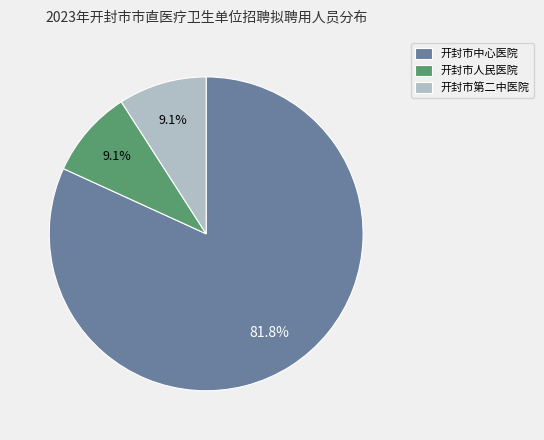

Which category has the biggest portion of the pie?

开封市中心医院